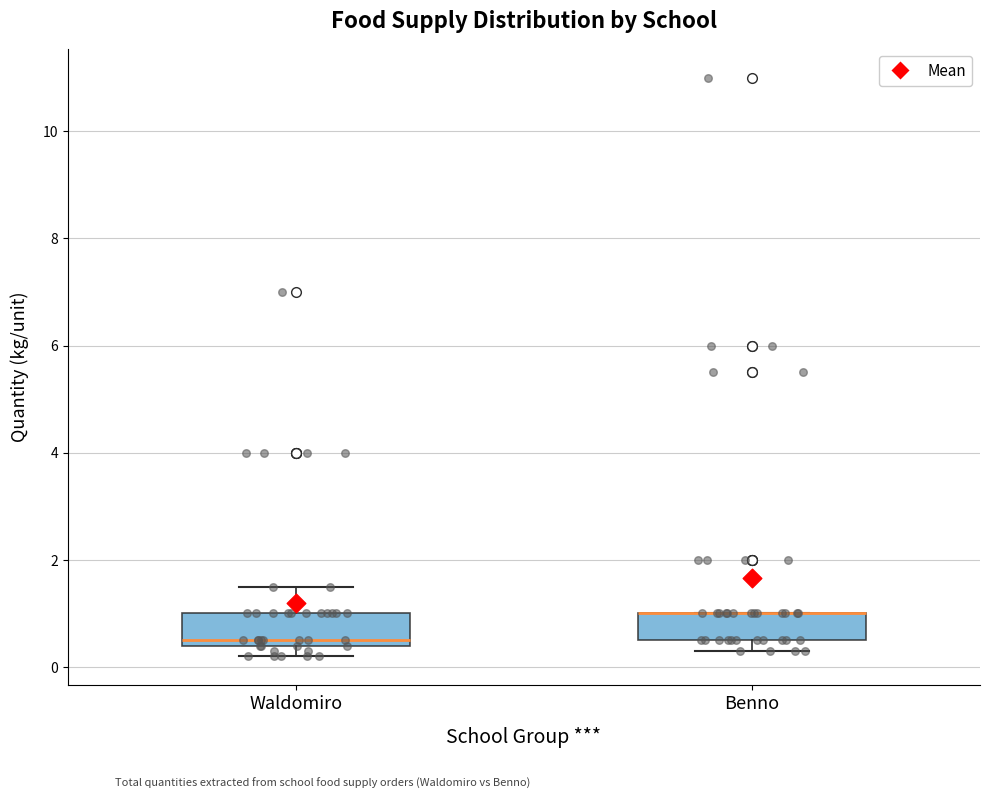

Reading left to right, read every box against the y-axis: the position of its median line, the range the box covers, and the ends of its whiskers. The values are not printed on the chart, so give them approximately, as read against the axis.

Waldomiro: median 0.6, box 0.4 to 1.0, whiskers 0.2 to 1.6
Benno: median 1.0 (drawn on the box's upper edge), box 0.6 to 1.0, whiskers 0.4 to 1.0